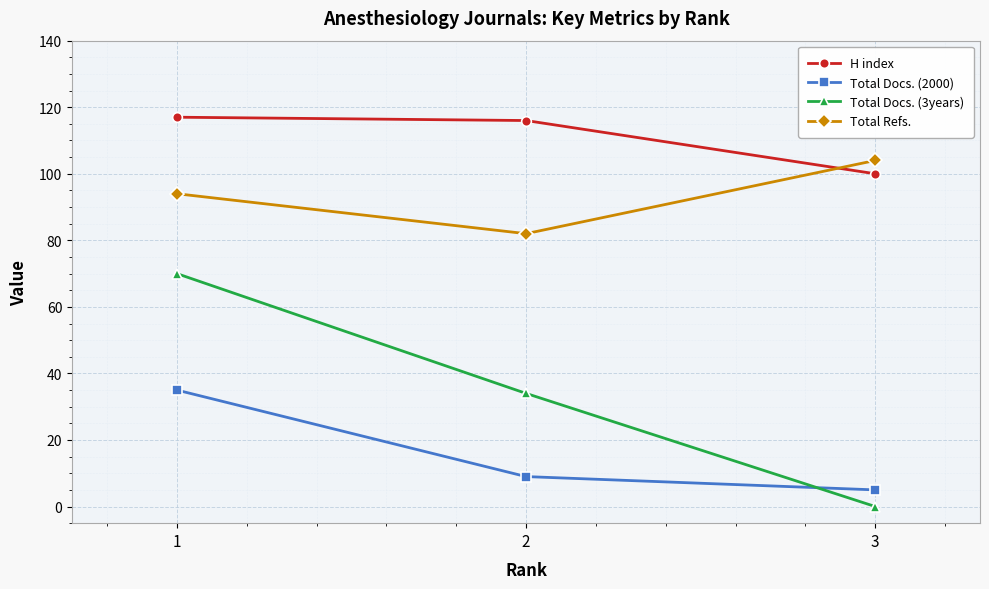

At how many categories does at least one series exceed 91?

3